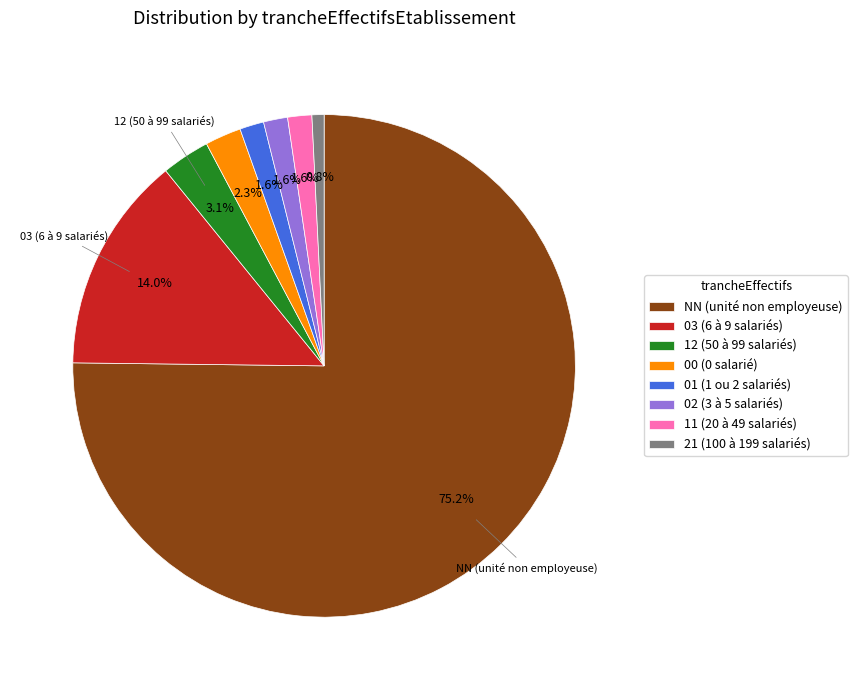

Is the sum of 02 and 21 greater than half?

No